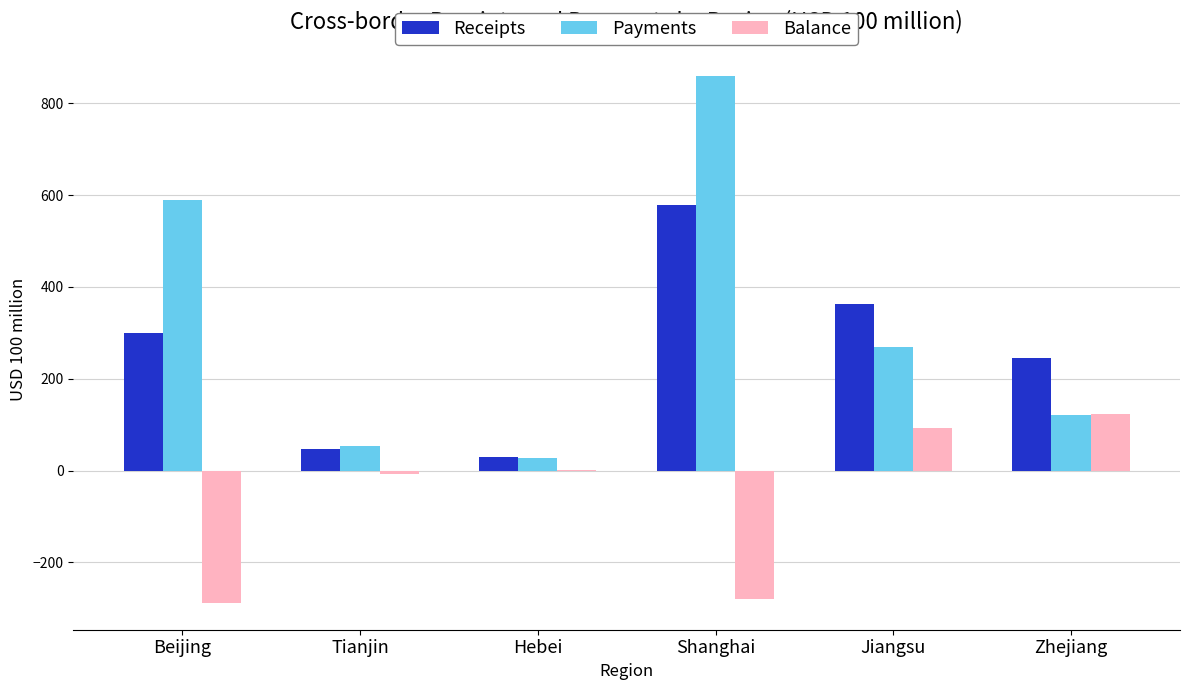

What is the sum of the Payments values at Jiangsu and Zhejiang?

390.4